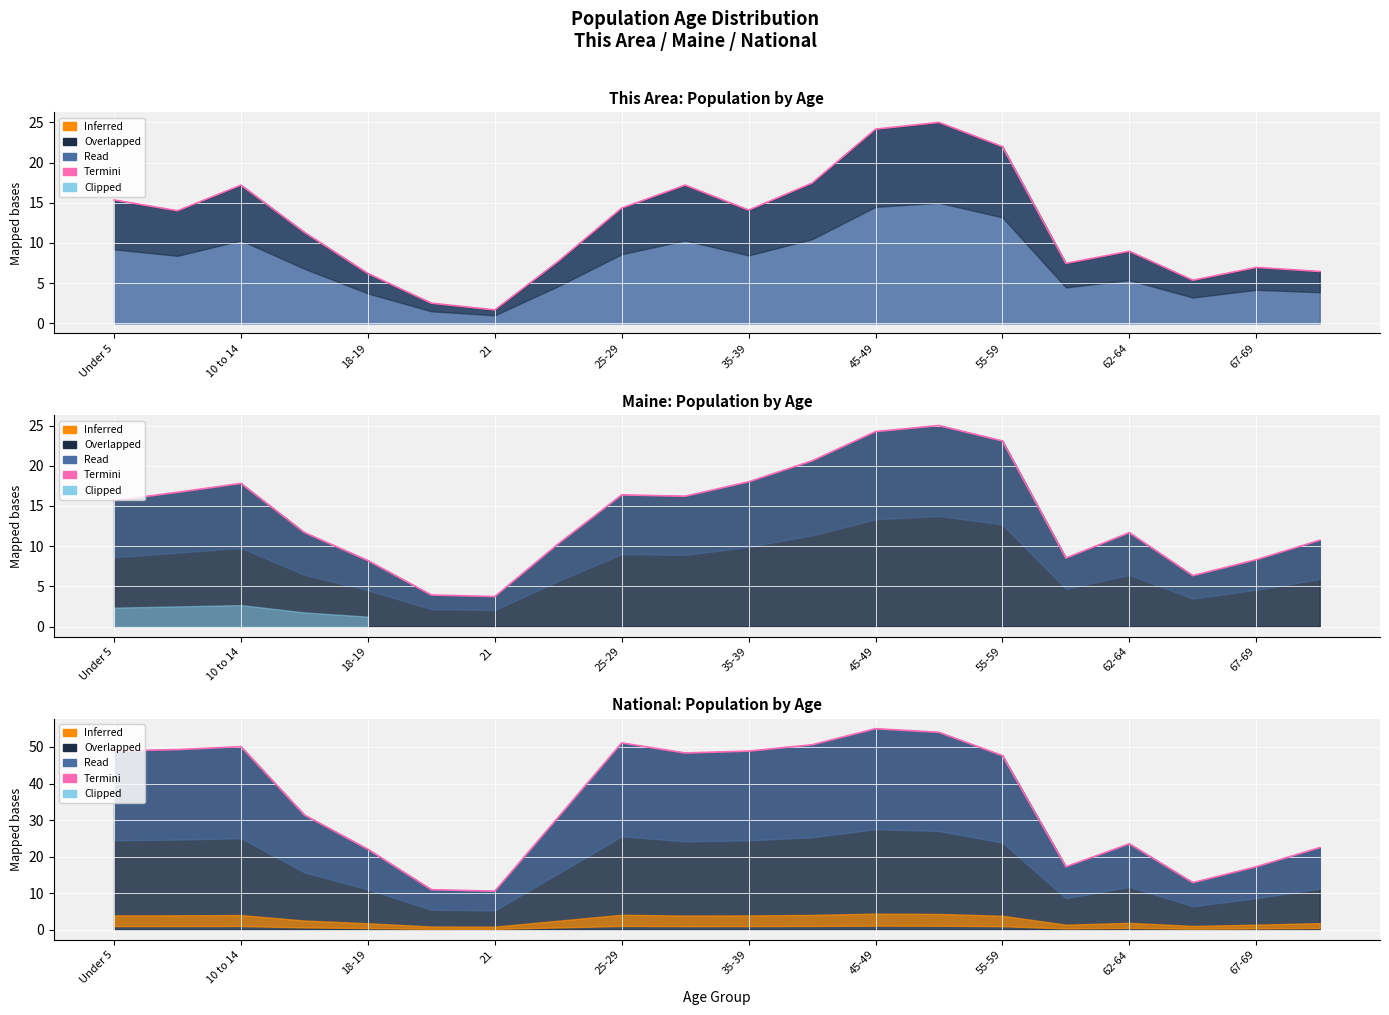

Where does the data first go above 47?

Under 5